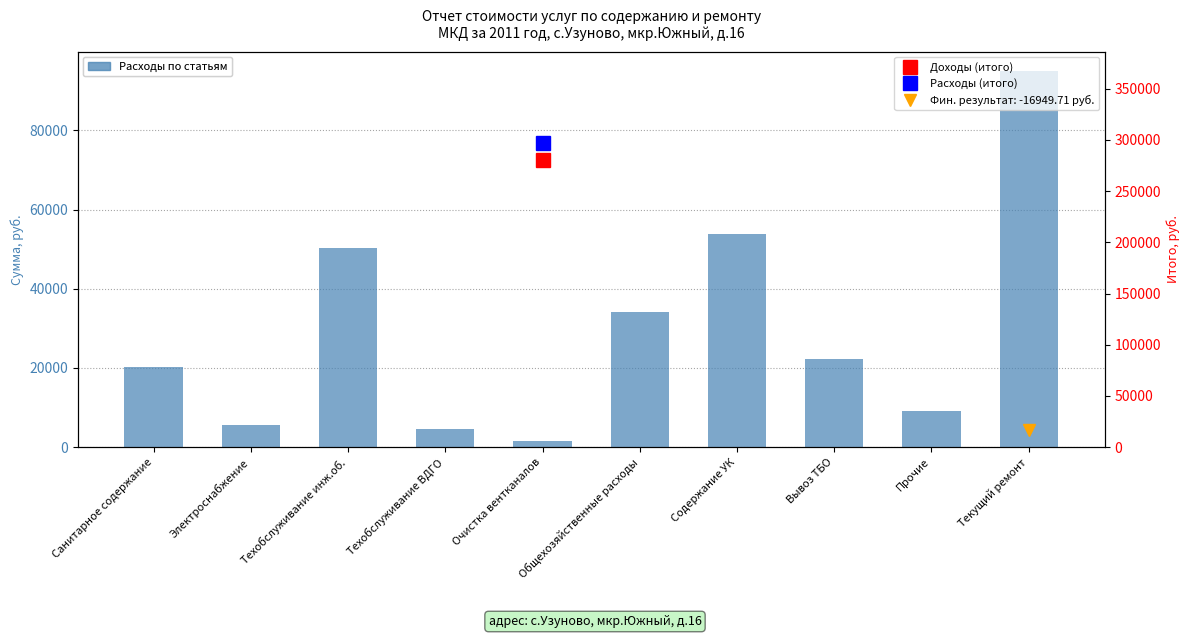

What is the difference between the maximum and minimum values?

93546.6